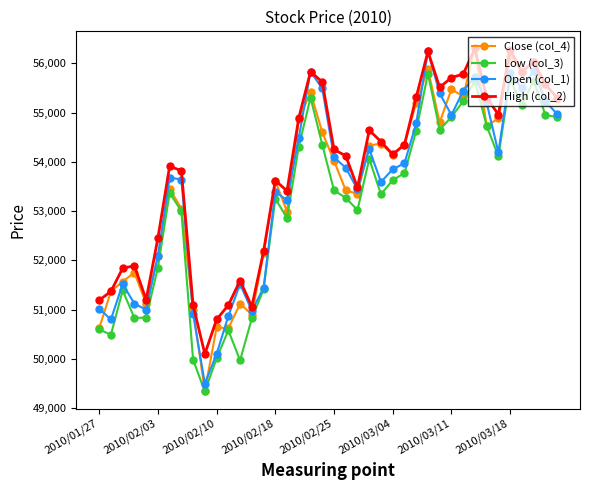

What is the greatest value displayed?

56300